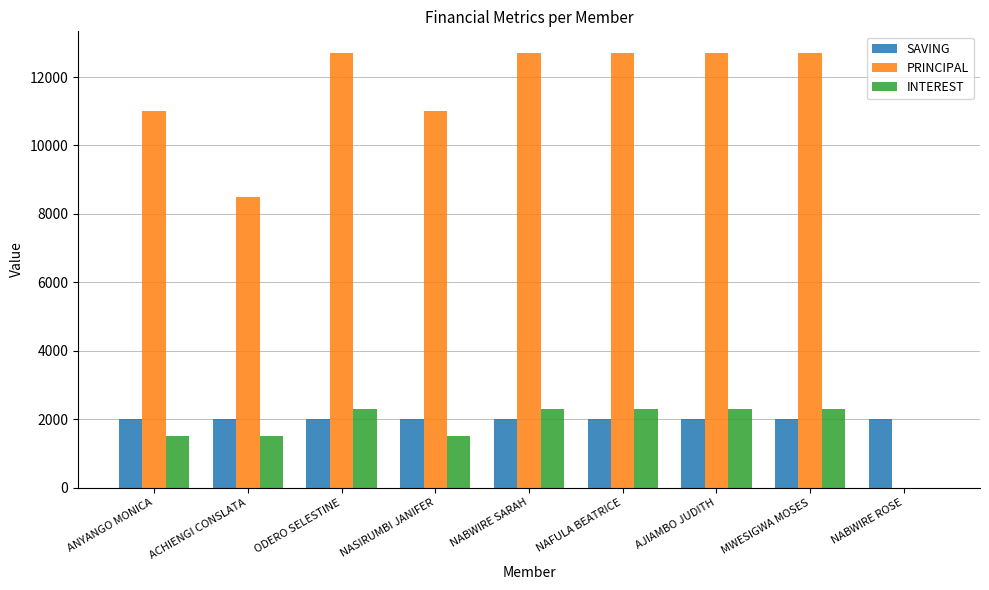

Which series has the largest total across all categories?

PRINCIPAL